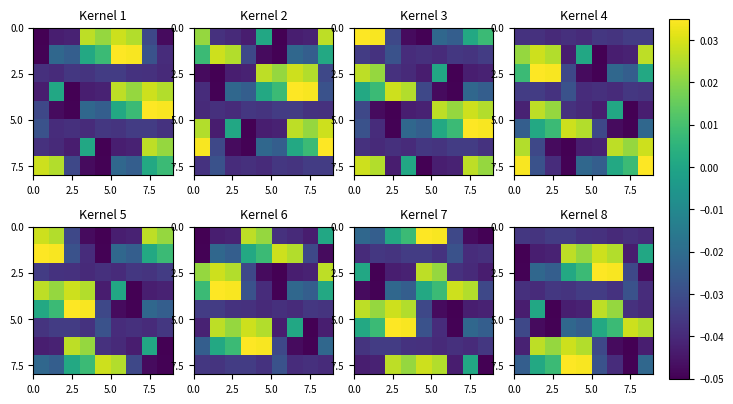

Count the number of data series in this chart.

8